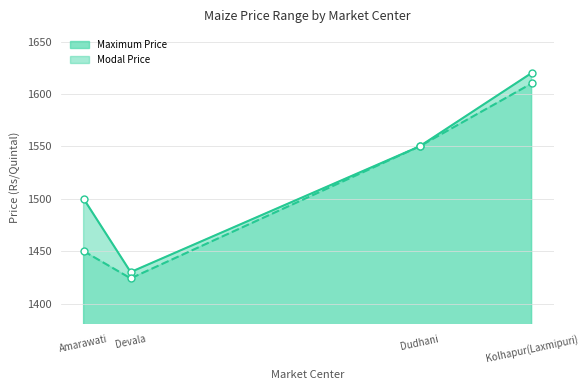

Rank the series by their maximum value, from lowest to highest.

Modal Price line, Maximum Price line